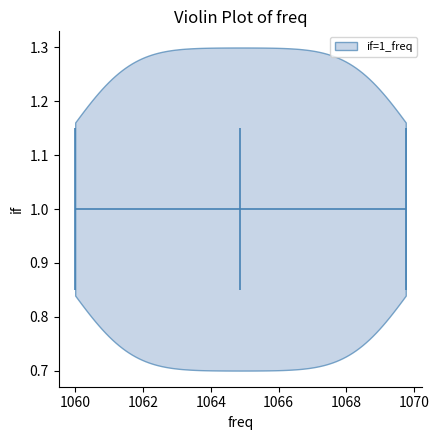

Read this violin plot against the x-axis: where its median line is, and the lowest and highest points the violin reaches. The values are not printed on the chart, so give them approximately, as read against the axis.

median line 1064.8, lowest point 1060.0, highest point 1069.8